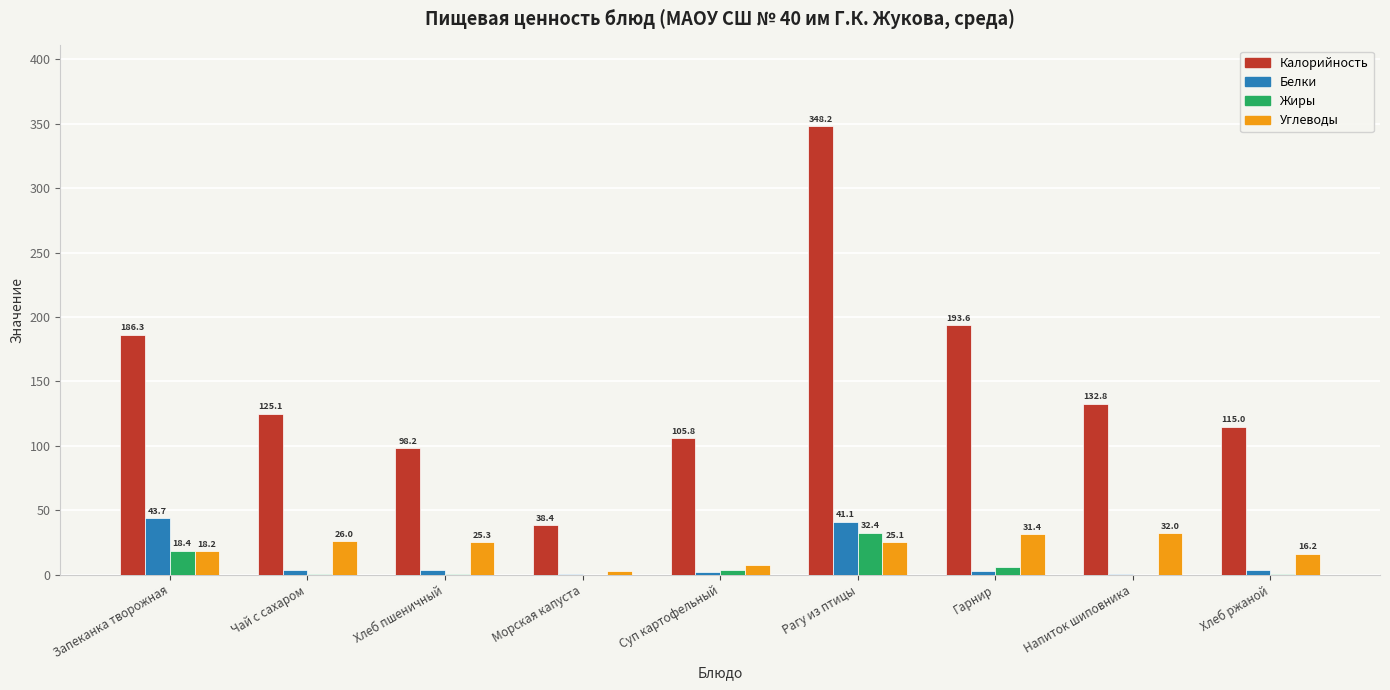

At which category is the sum across all series the highest?

Рагу из птицы